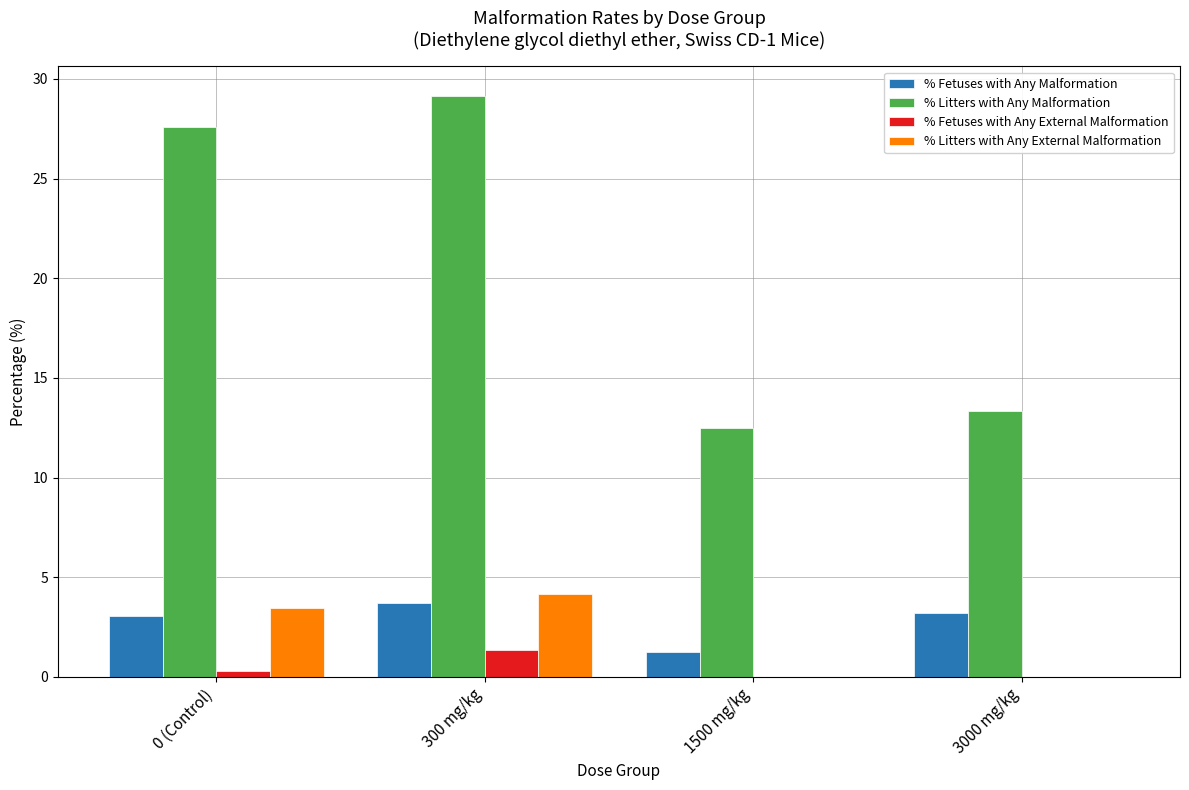

At which category is the sum across all series the highest?

300 mg/kg